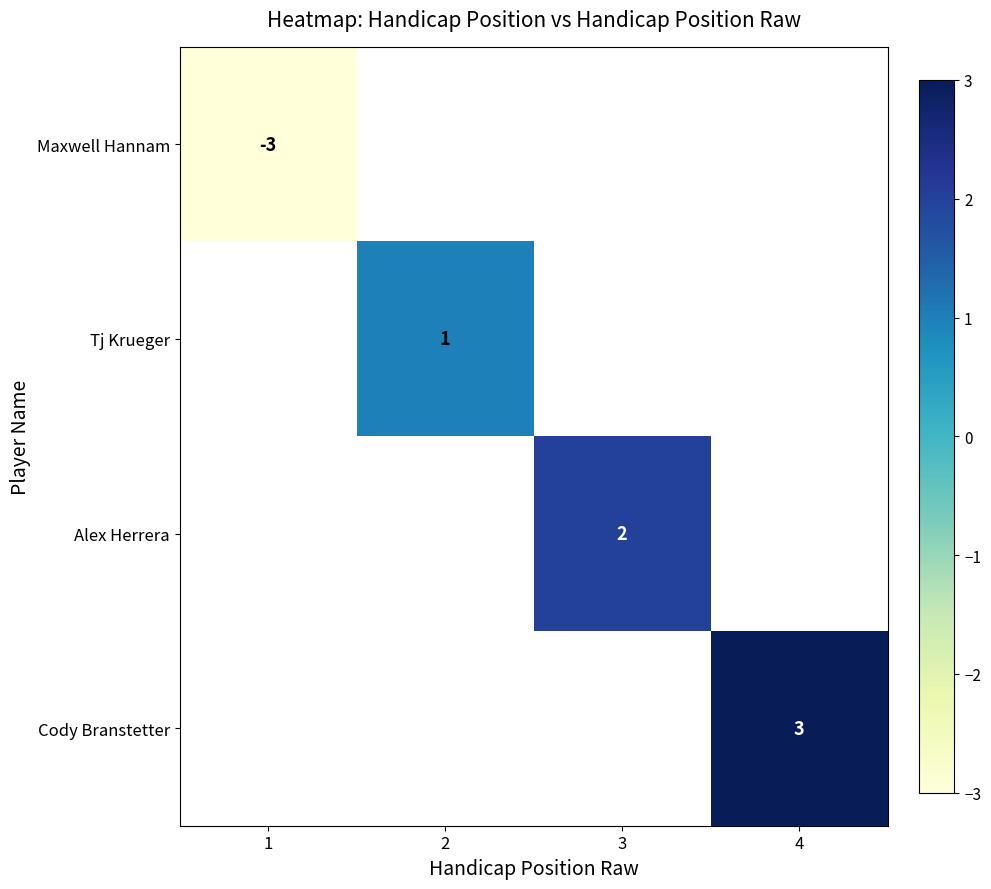

True or false: Alex Herrera has a value of 2 at 3.

True